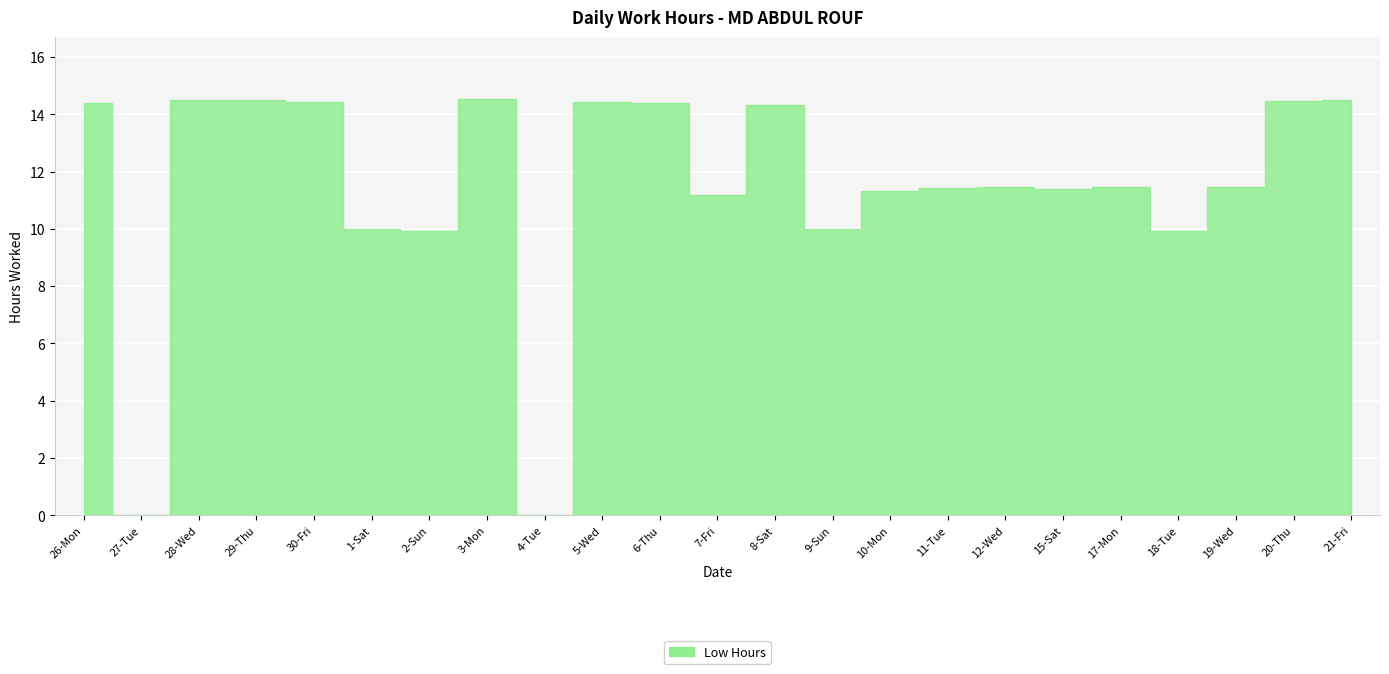

What position from the right is 5-Wed?

14